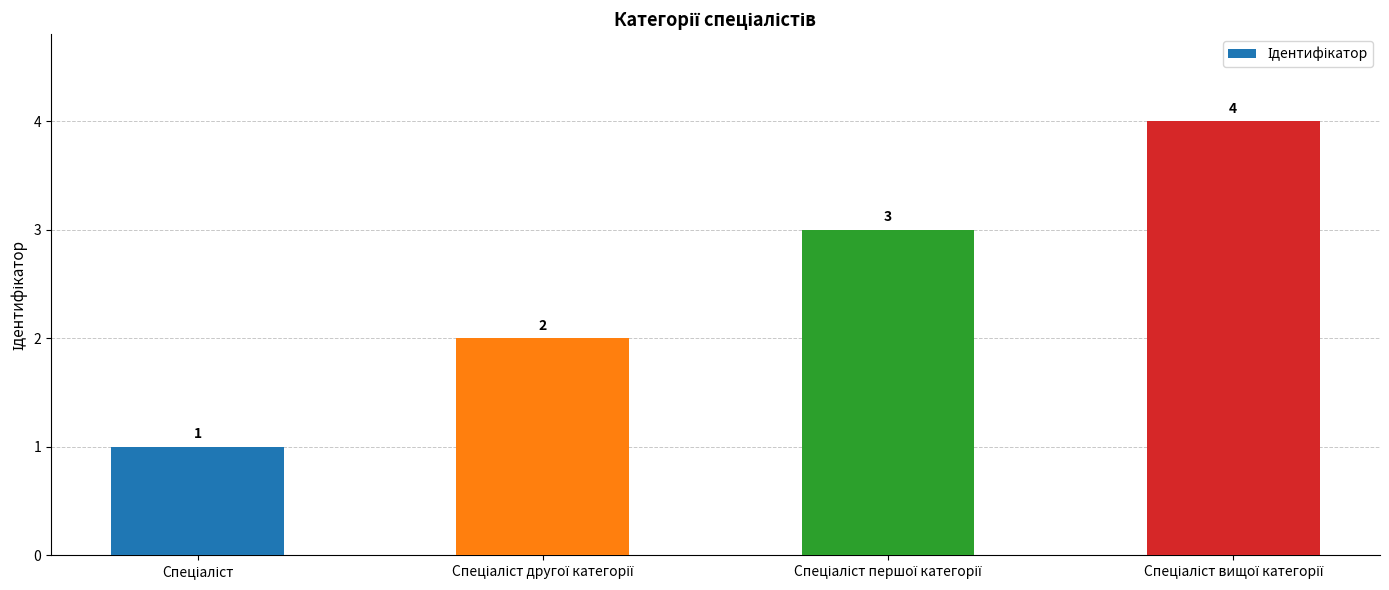

What is the greatest value displayed?

4